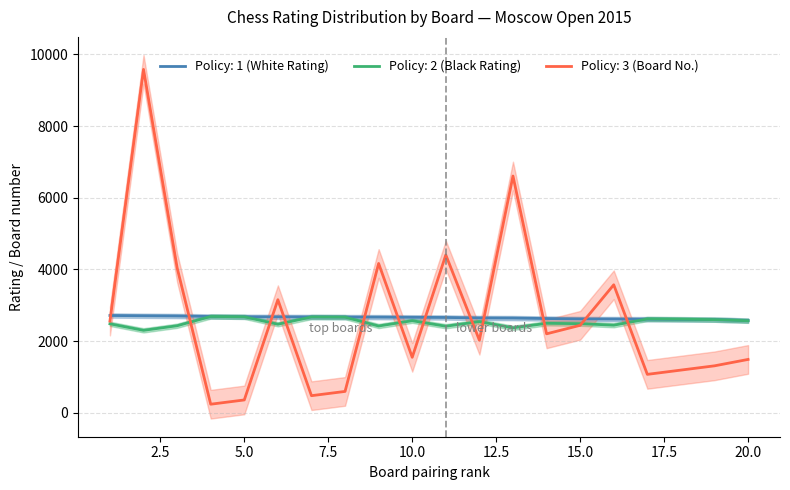

Which category has the highest value in the Policy: 1 (White Rating) series?

1